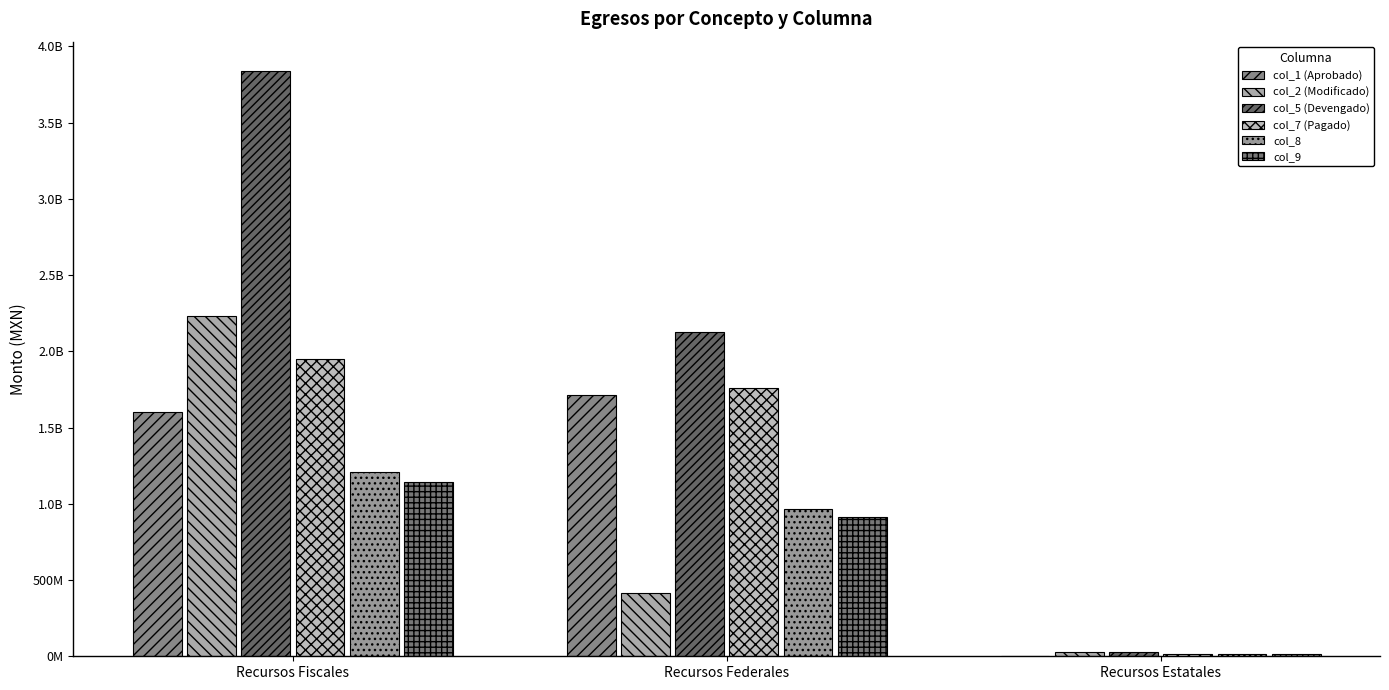

What is the average value of the col_9 series?

690187938.6